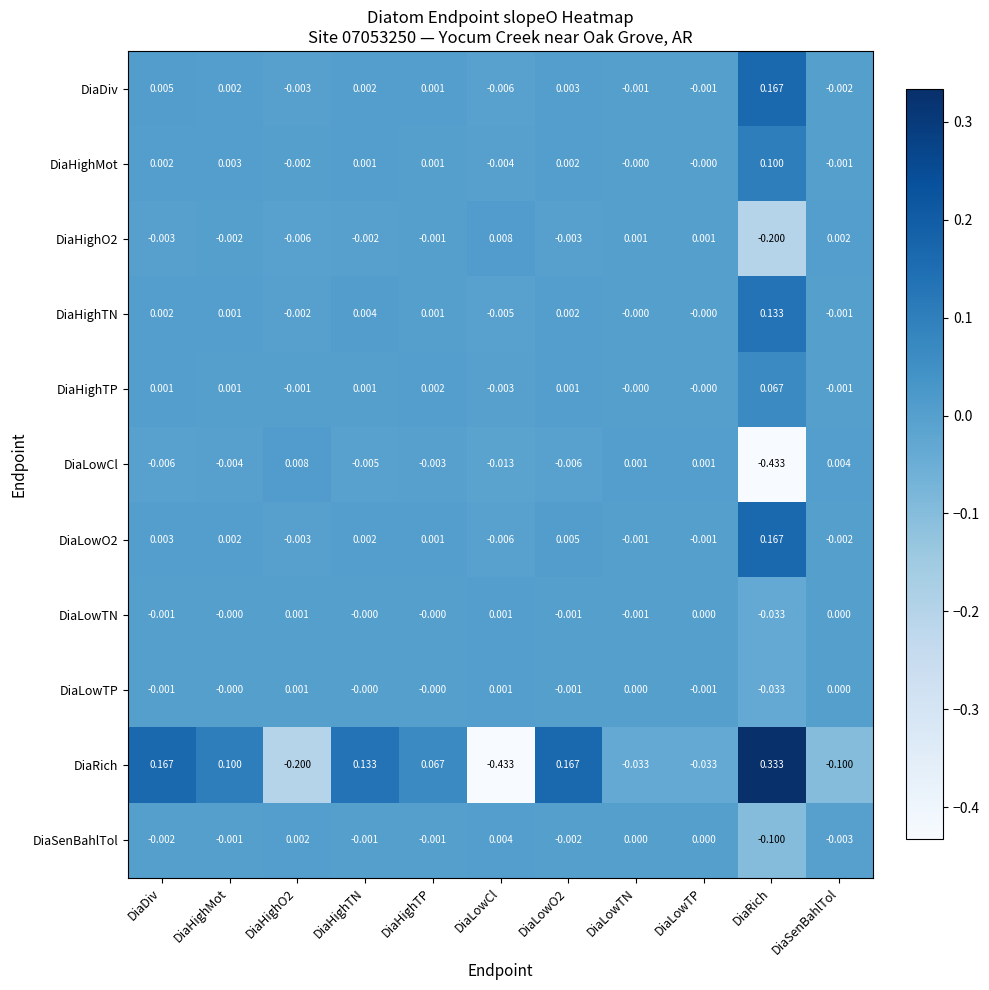

Which category has the highest value across all series?

DiaRich